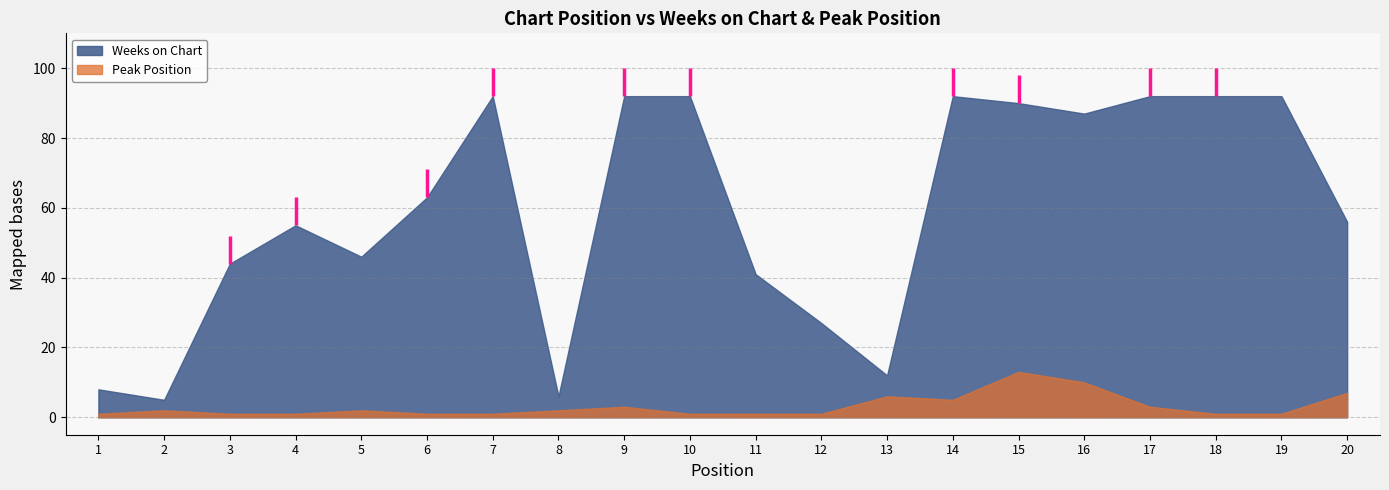

What are all the series names shown in the legend?

Weeks on Chart, Peak Position